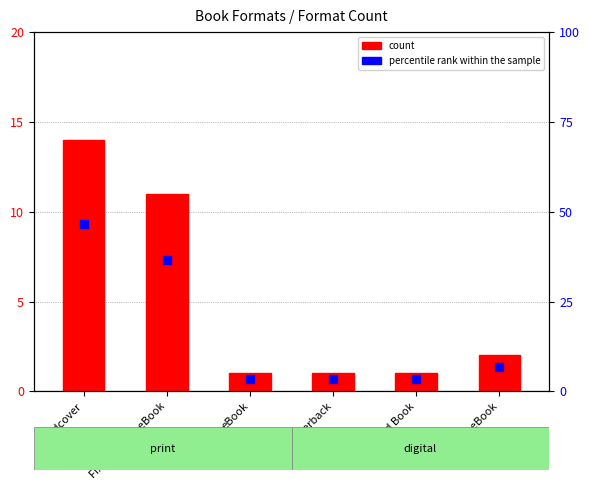

Which series has the largest total across all categories?

percentile rank within the sample